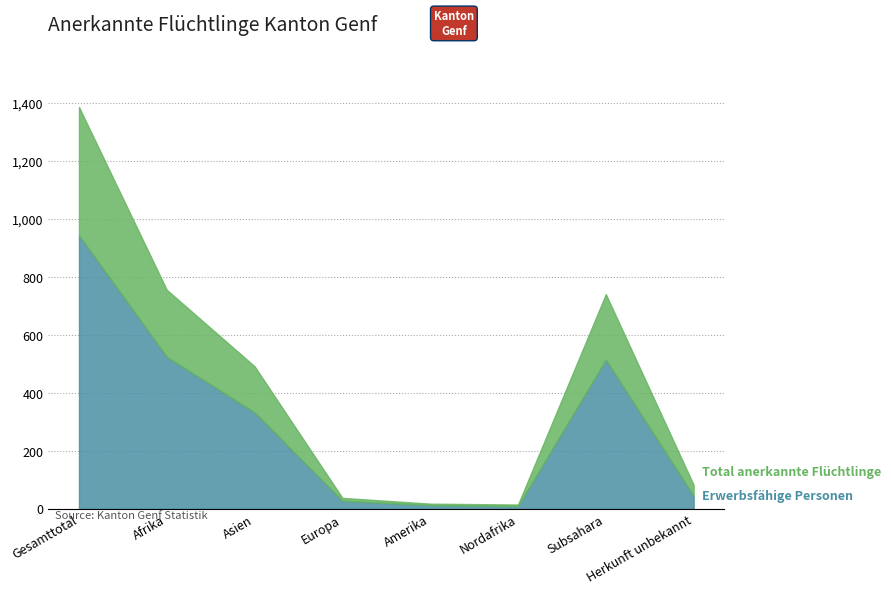

True or false: Total (Aufenthalt >4 <=5 J.) and Erwerbsfähige (Aufenthalt >4) intersect in this chart.

False